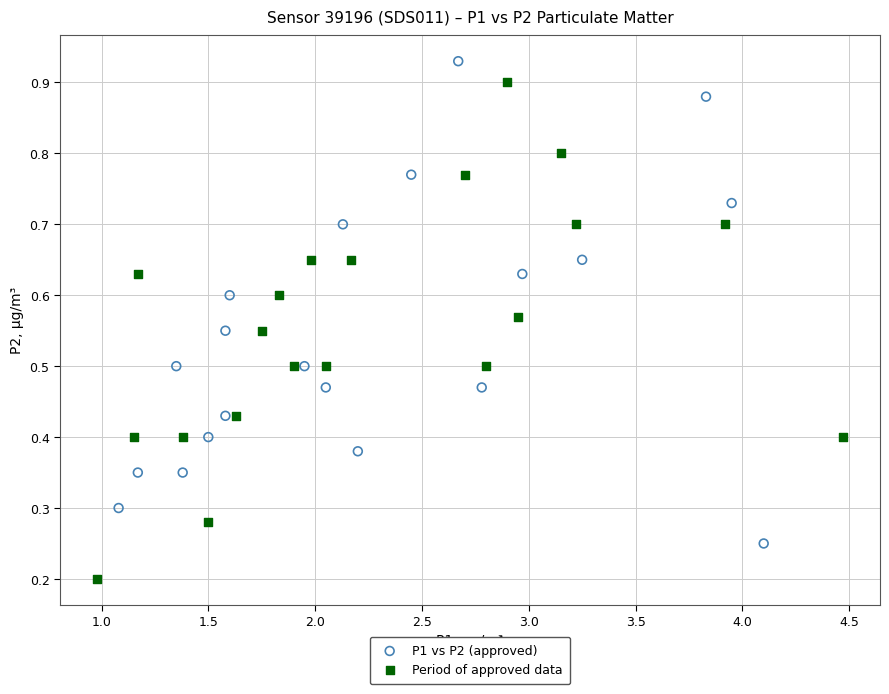

Which series has the largest Y range (max minus min)?

Period of approved data